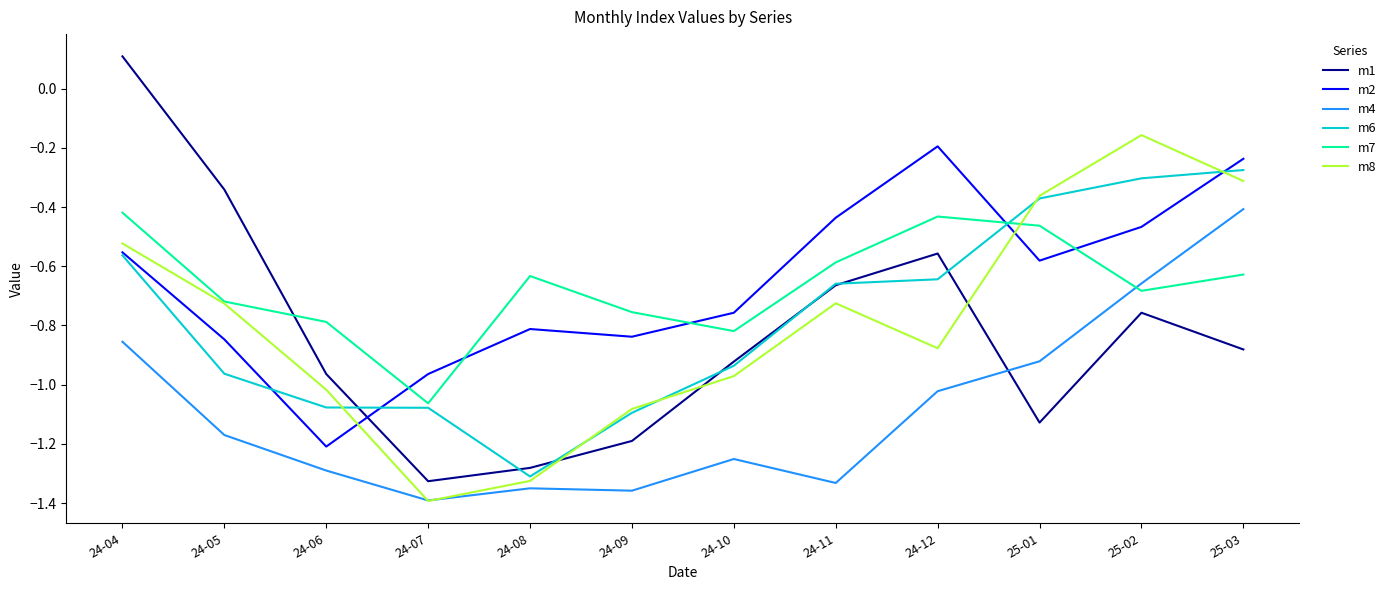

Where is m4 nearest to the value 0?

25-03